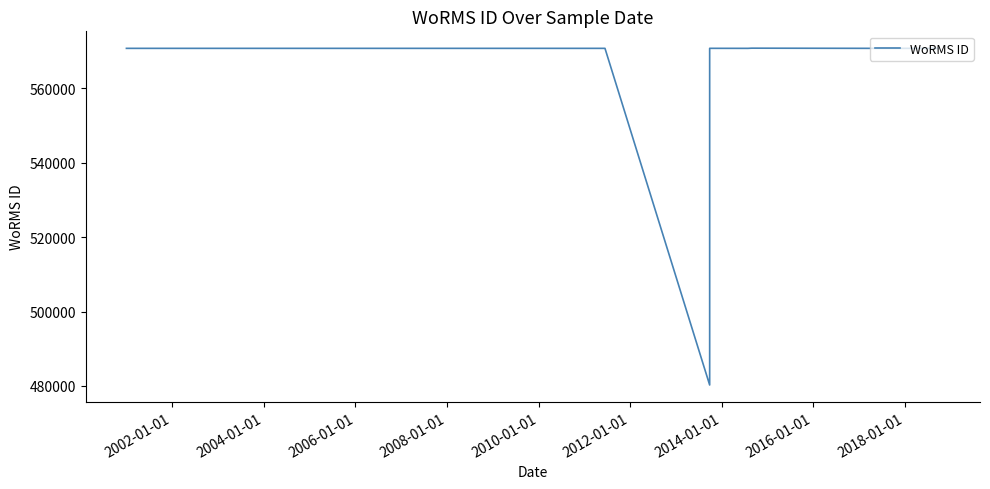

Does the chart have visible grid lines?

No